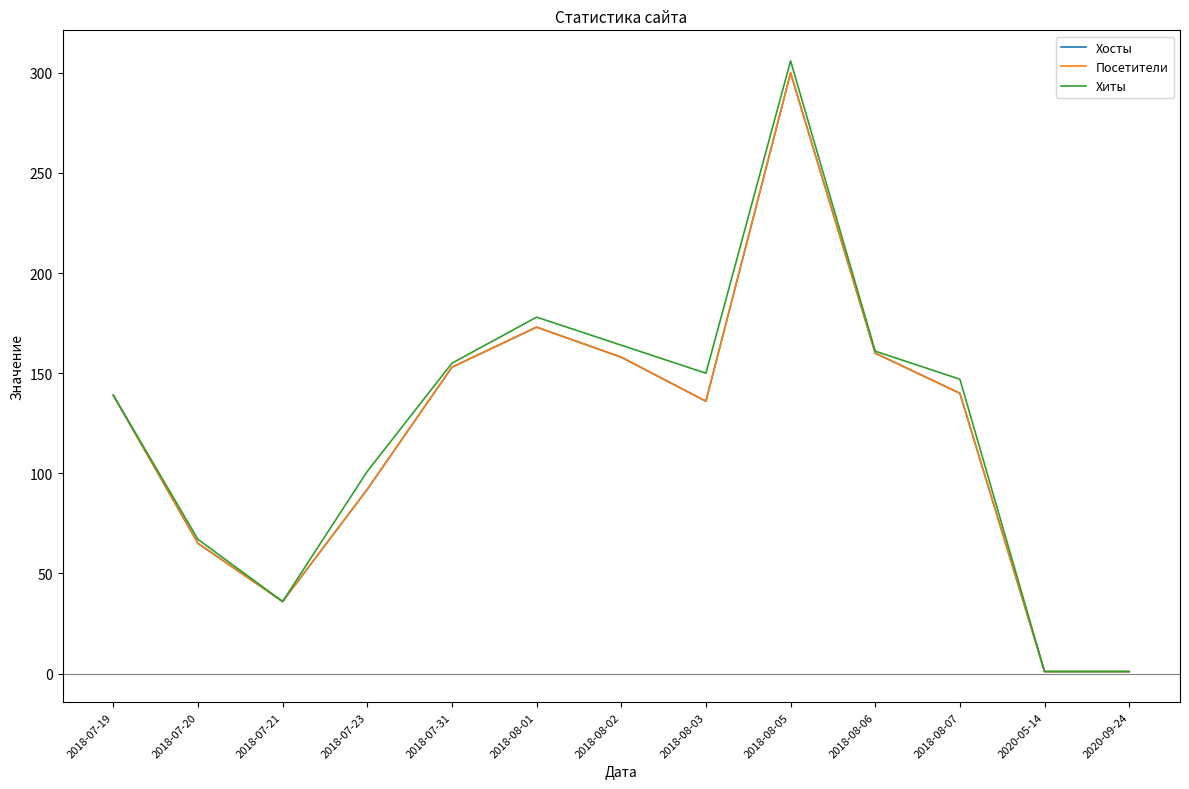

Which label corresponds to the smallest value in the chart?

2020-05-14